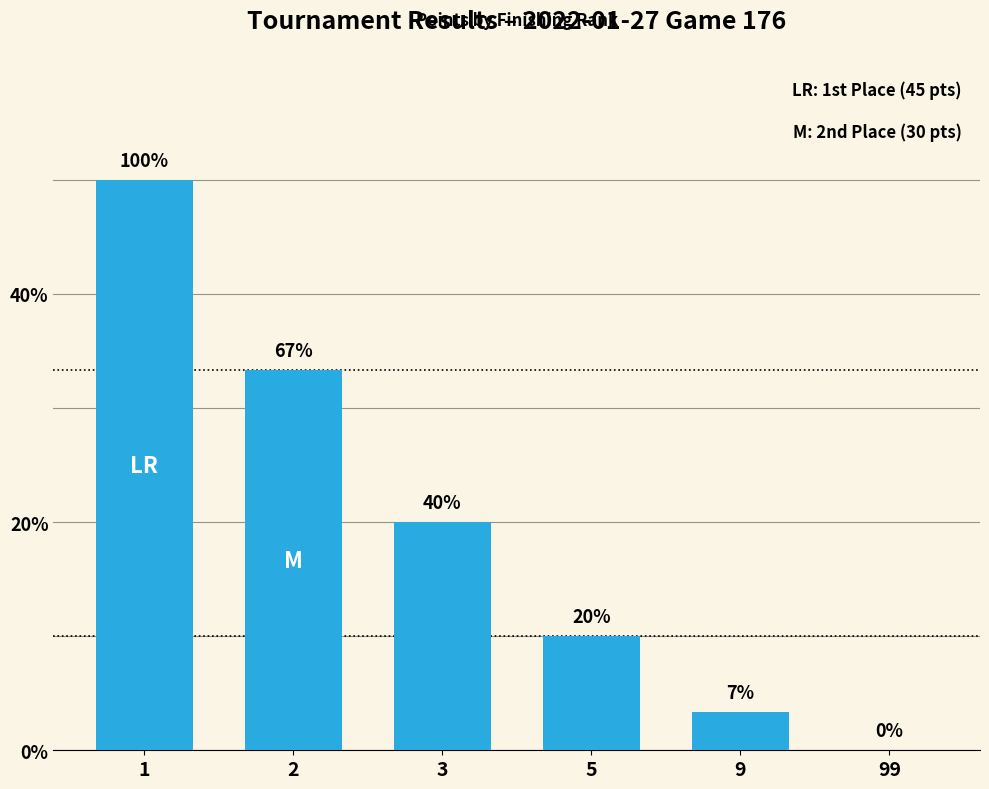

Are the bars horizontal?

No